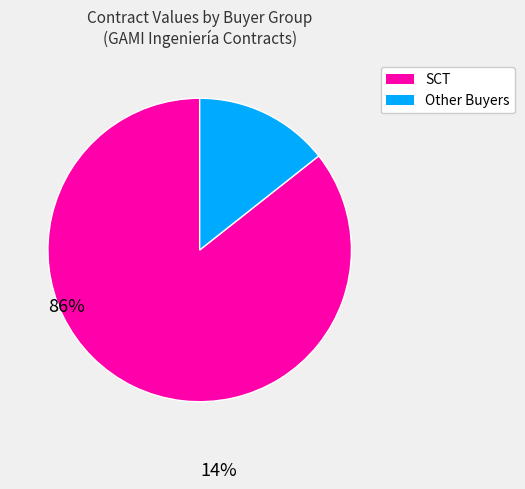

Is it true that SCT is 86% of the pie?

True